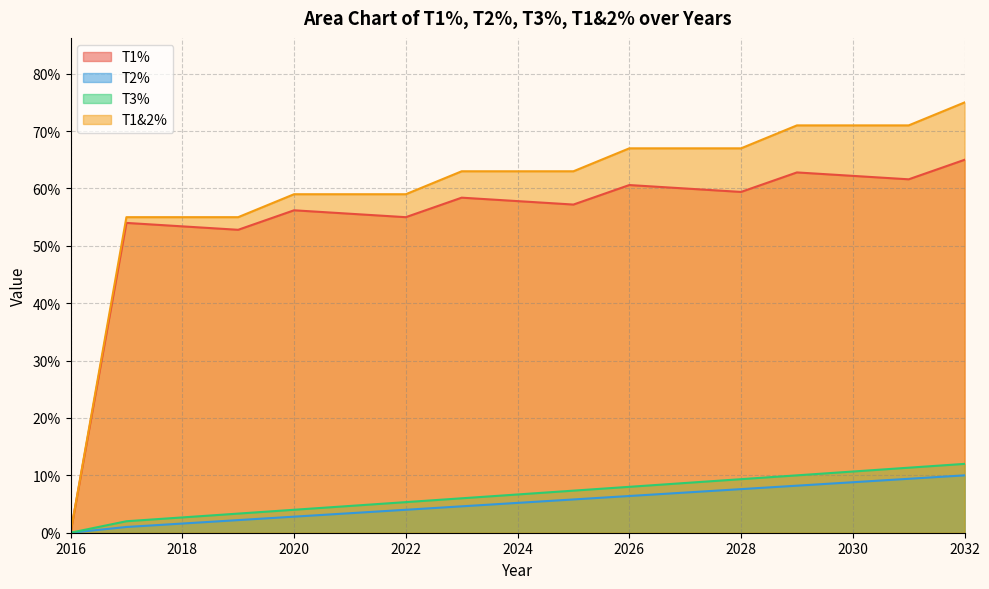

True or false: T1% and T2% intersect in this chart.

False